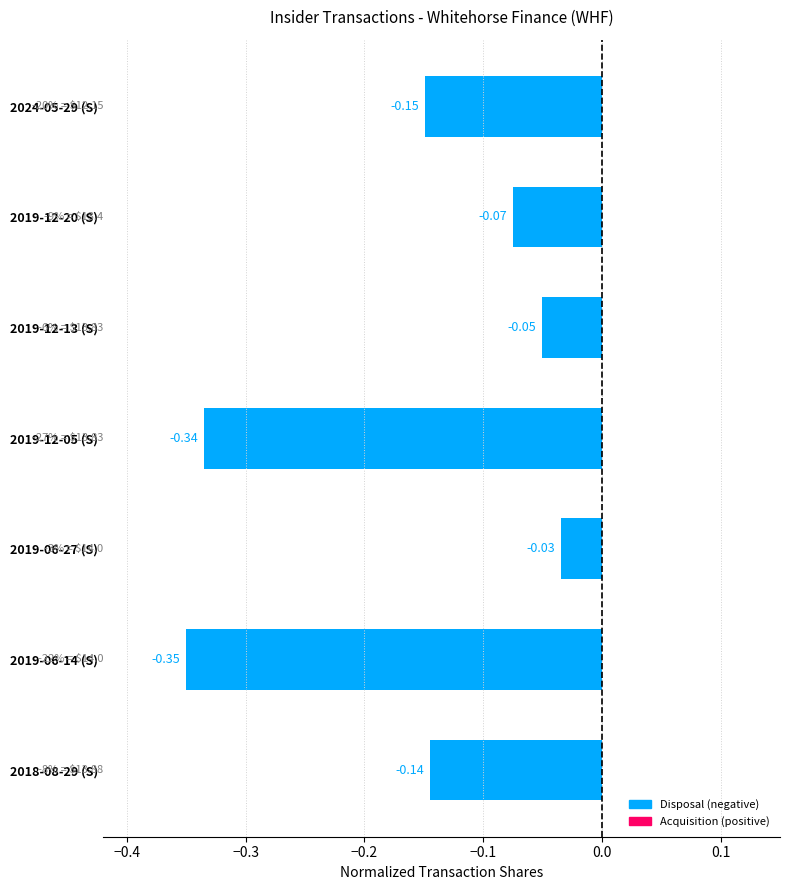

What is the difference between the maximum and minimum values?

0.3